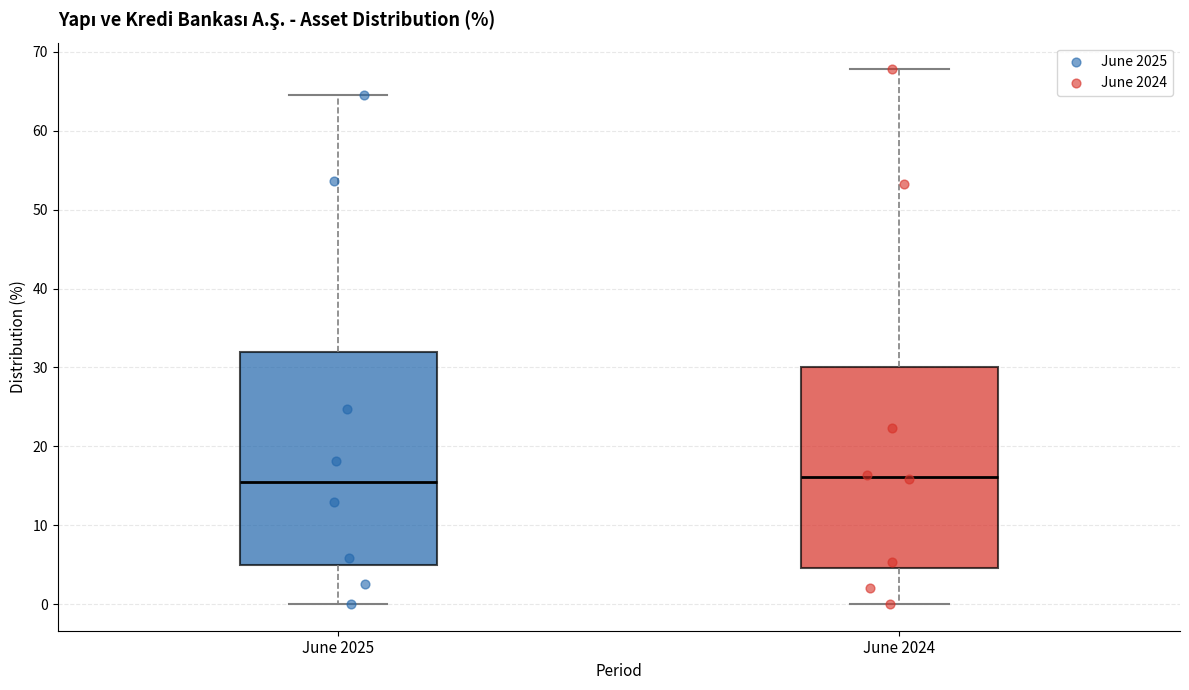

Comparing the boxes themselves (not the whiskers), which one is the tallest?

June 2025